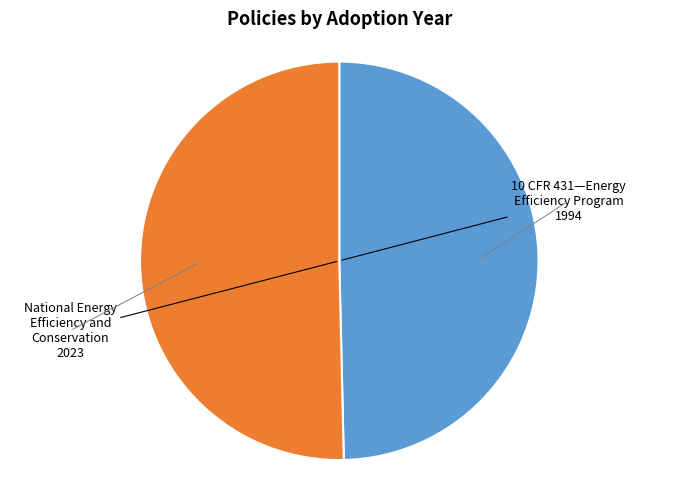

Does any single category account for the majority?

Yes